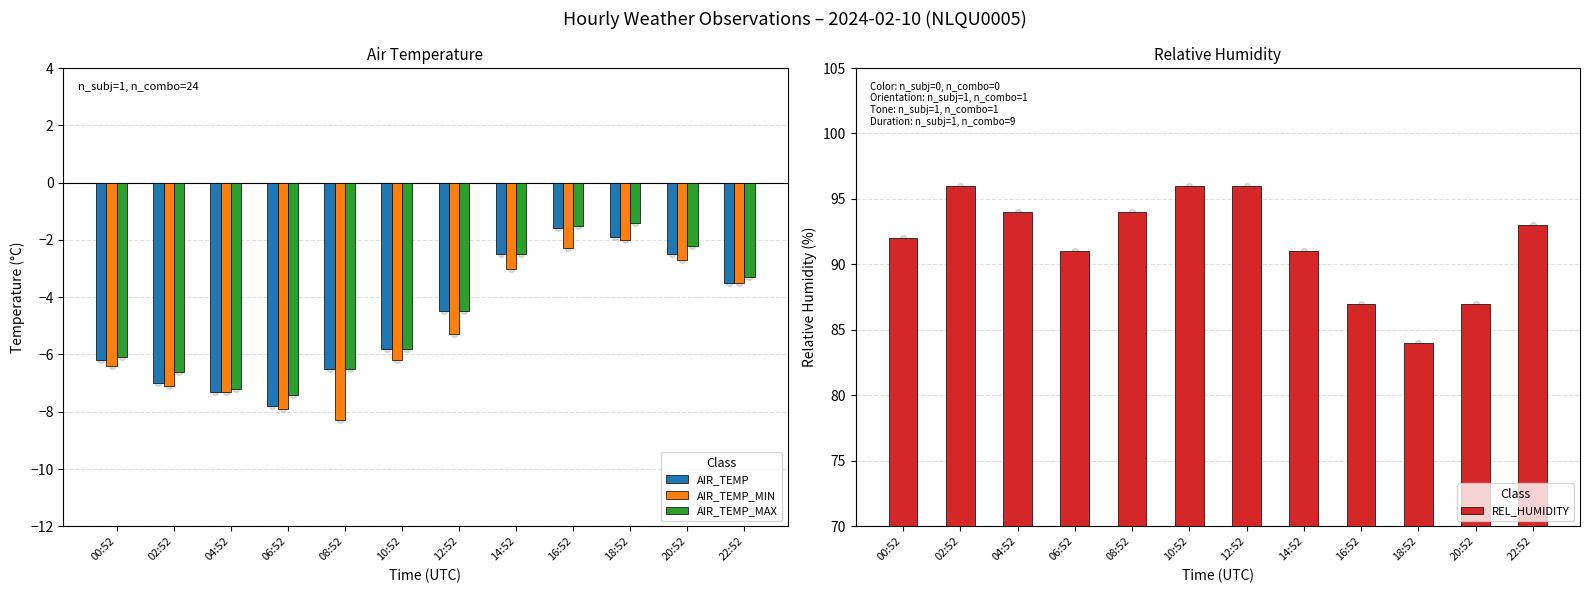

Is the value of AIR_TEMP_MAX at 12:52 greater than the value of REL_HUMIDITY at 18:52?

No